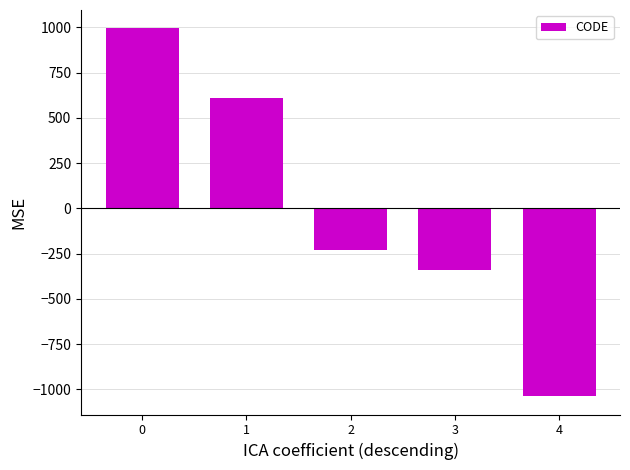

List the labels in order of value, smallest first.

4, 3, 2, 1, 0